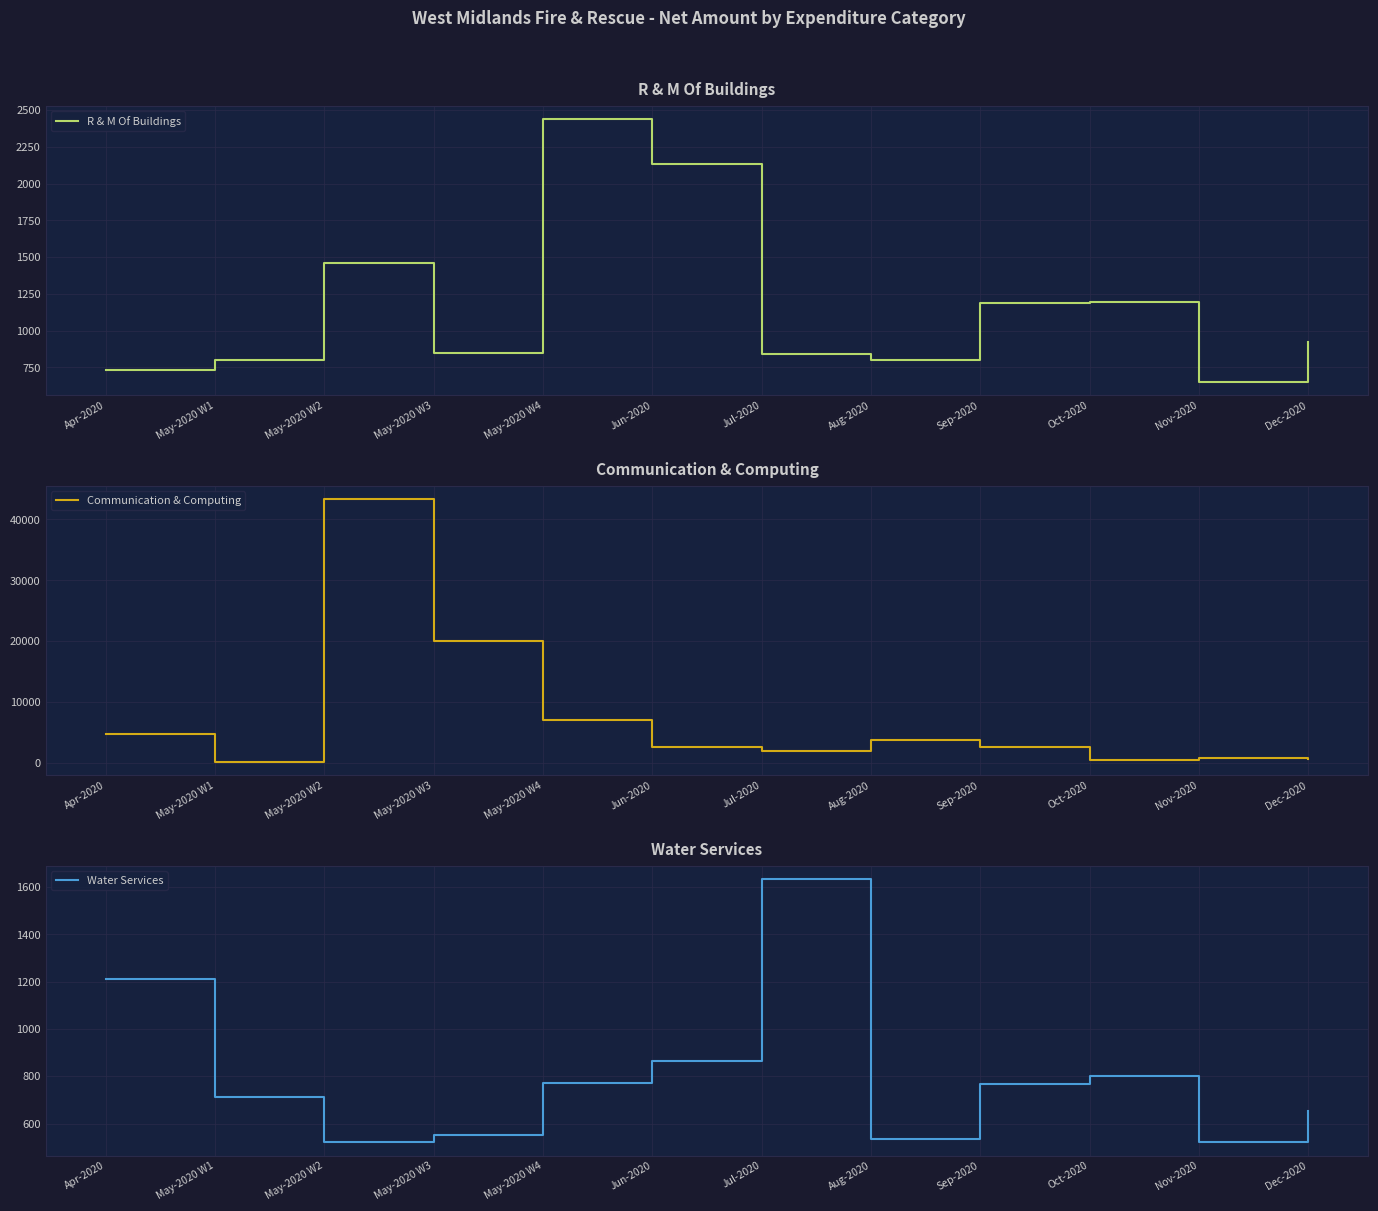

Where does the Communication & Computing series first go above 2626?

Apr-2020